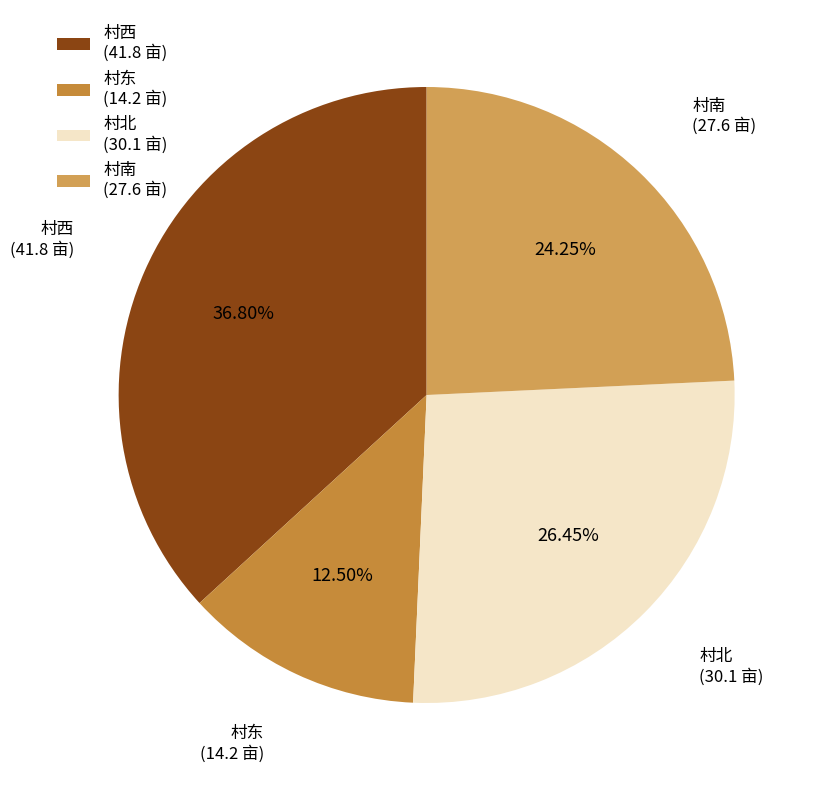

Combined, do 村东 and 村南 account for over 50%?

No